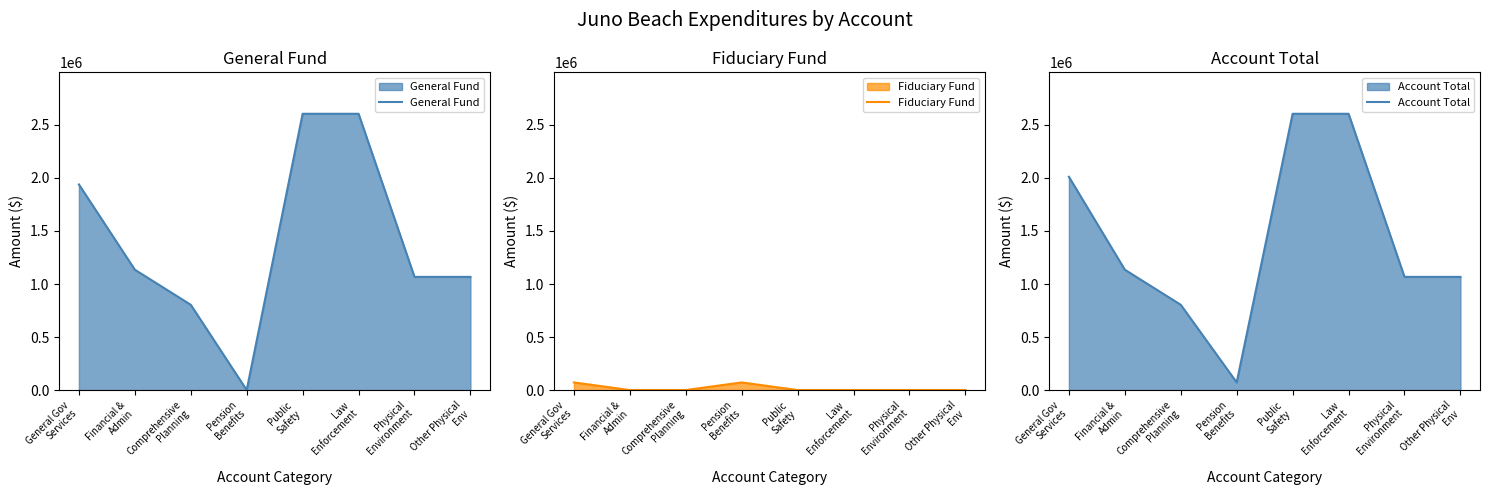

How many data points in General Fund are above 1134865?

3